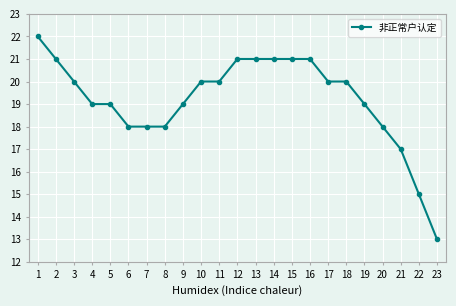

At which category does the chart reach its minimum across all series?

23